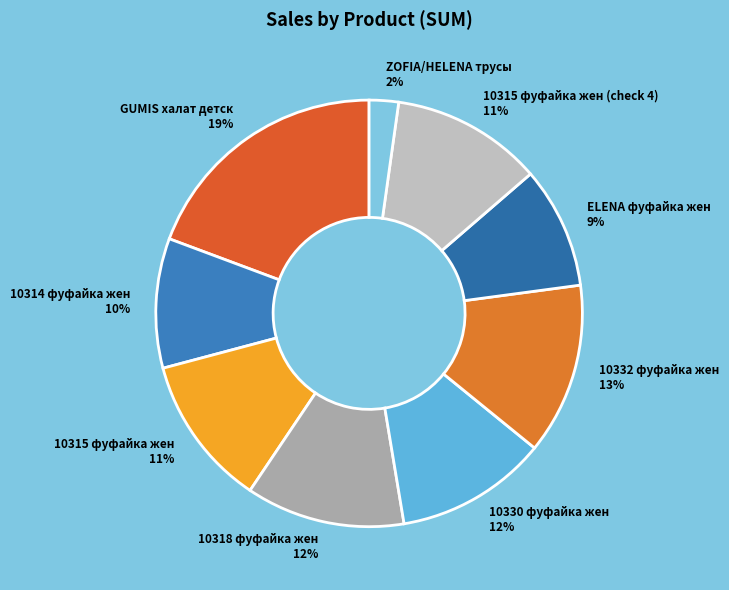

Do GUMIS халат детск and 10315 фуфайка жен together represent more than half of the pie?

No